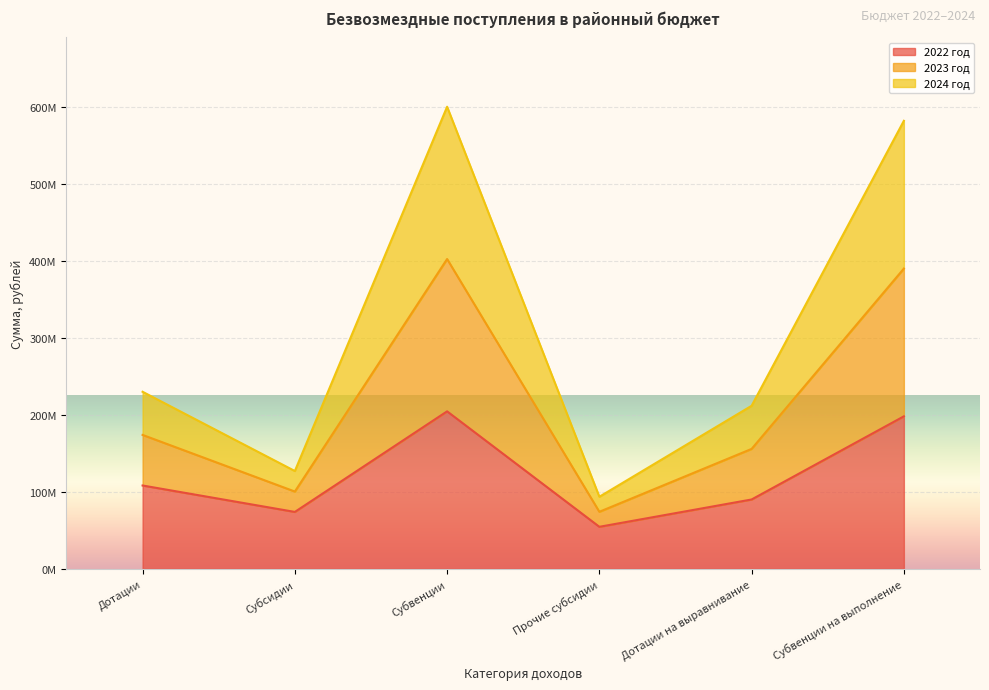

Does the chart display data point markers on the line(s)?

No